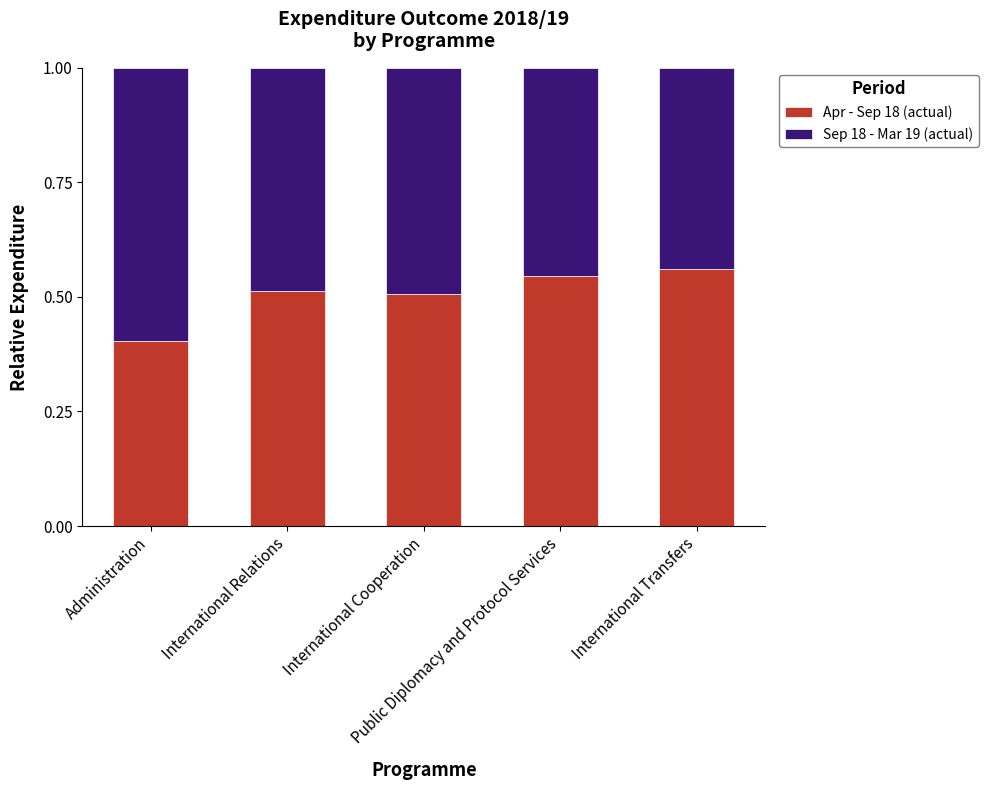

What are all the series names shown in the legend?

Apr - Sep 18 (actual), Sep 18 - Mar 19 (actual)